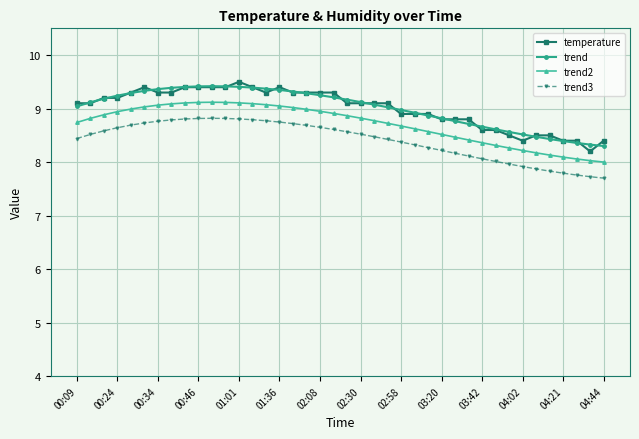

What is the value of the trend2 point at the 14th from the left?

9.1